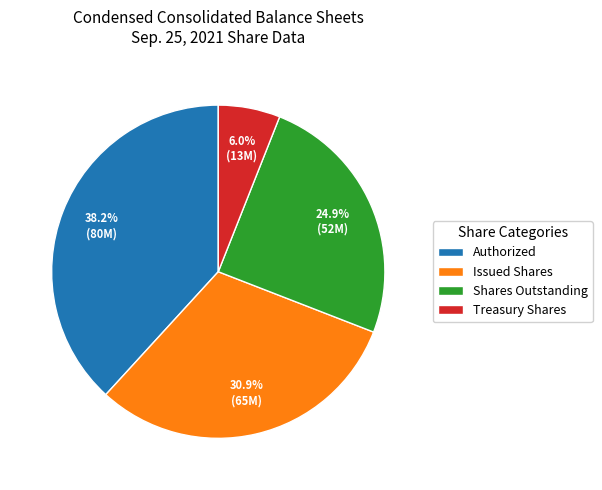

To the nearest percent, what is the average slice percentage?

25%